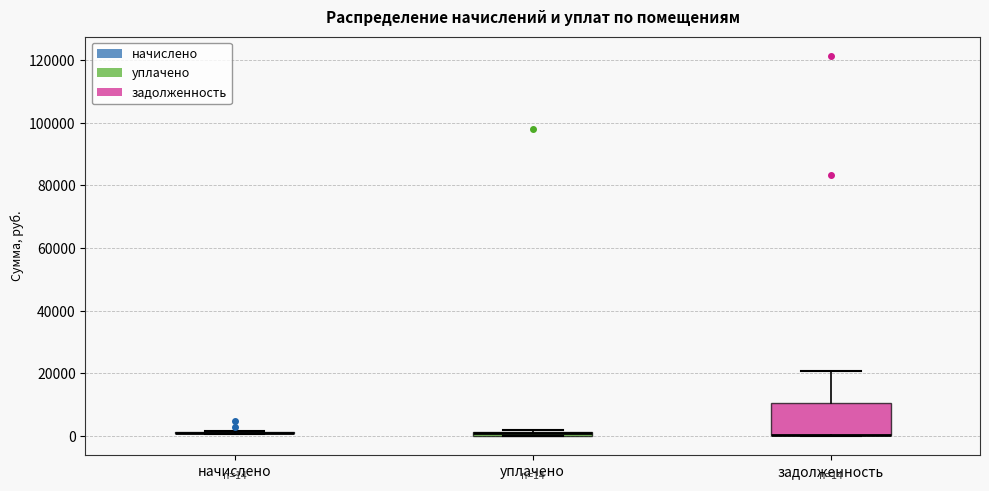

Which box is the tallest, from its lower edge to its upper edge?

задолженность